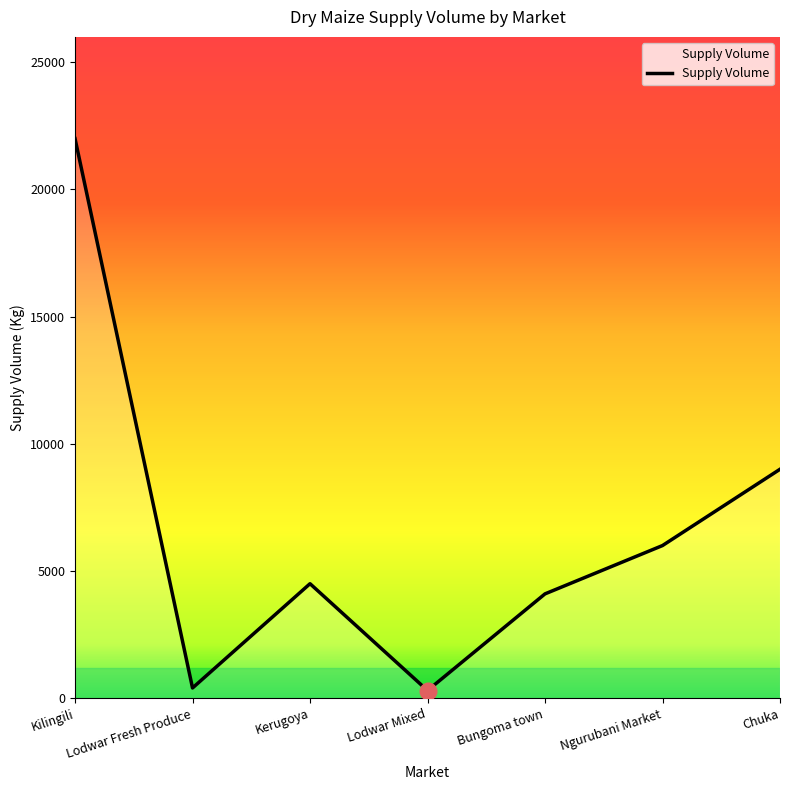

At which label is the value closest to 11150?

Chuka